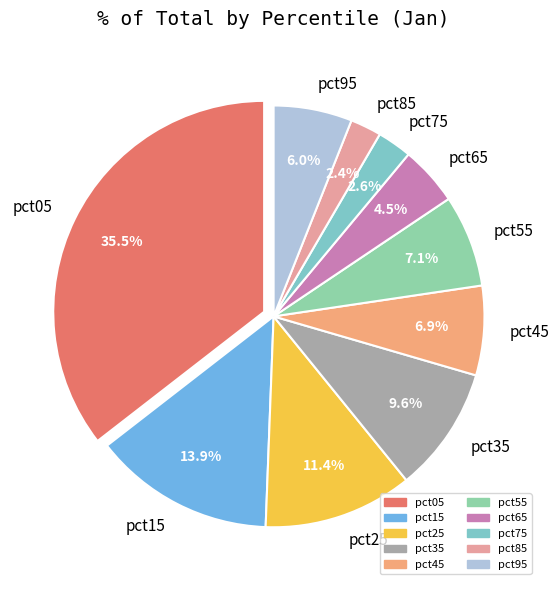

Which slice is the largest?

pct05